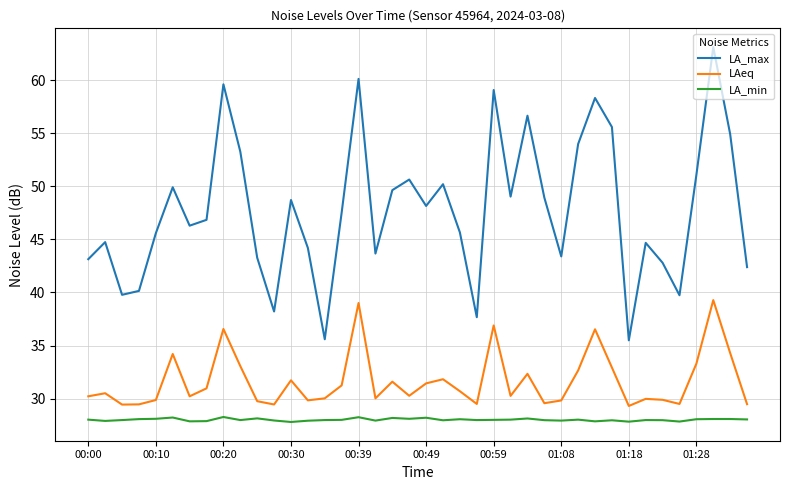

True or false: LA_max and LA_min intersect in this chart.

False